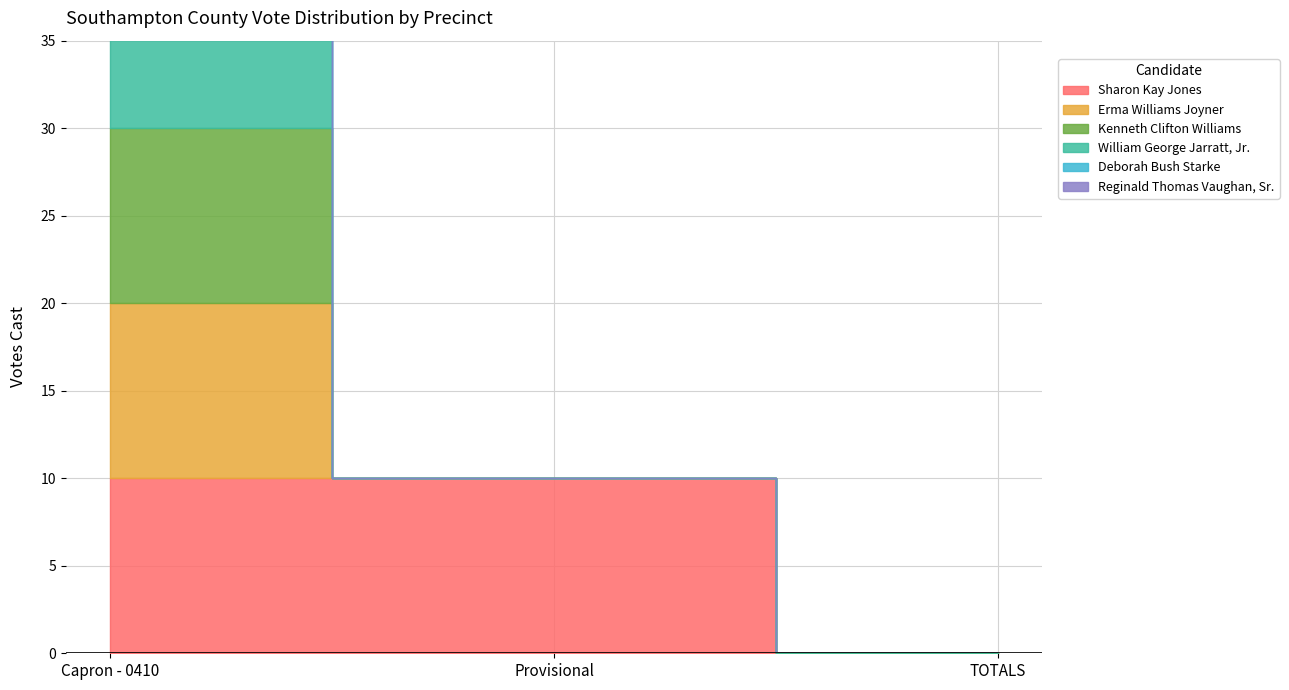

At which label is Reginald Thomas Vaughan, Sr. closest to 4?

Provisional